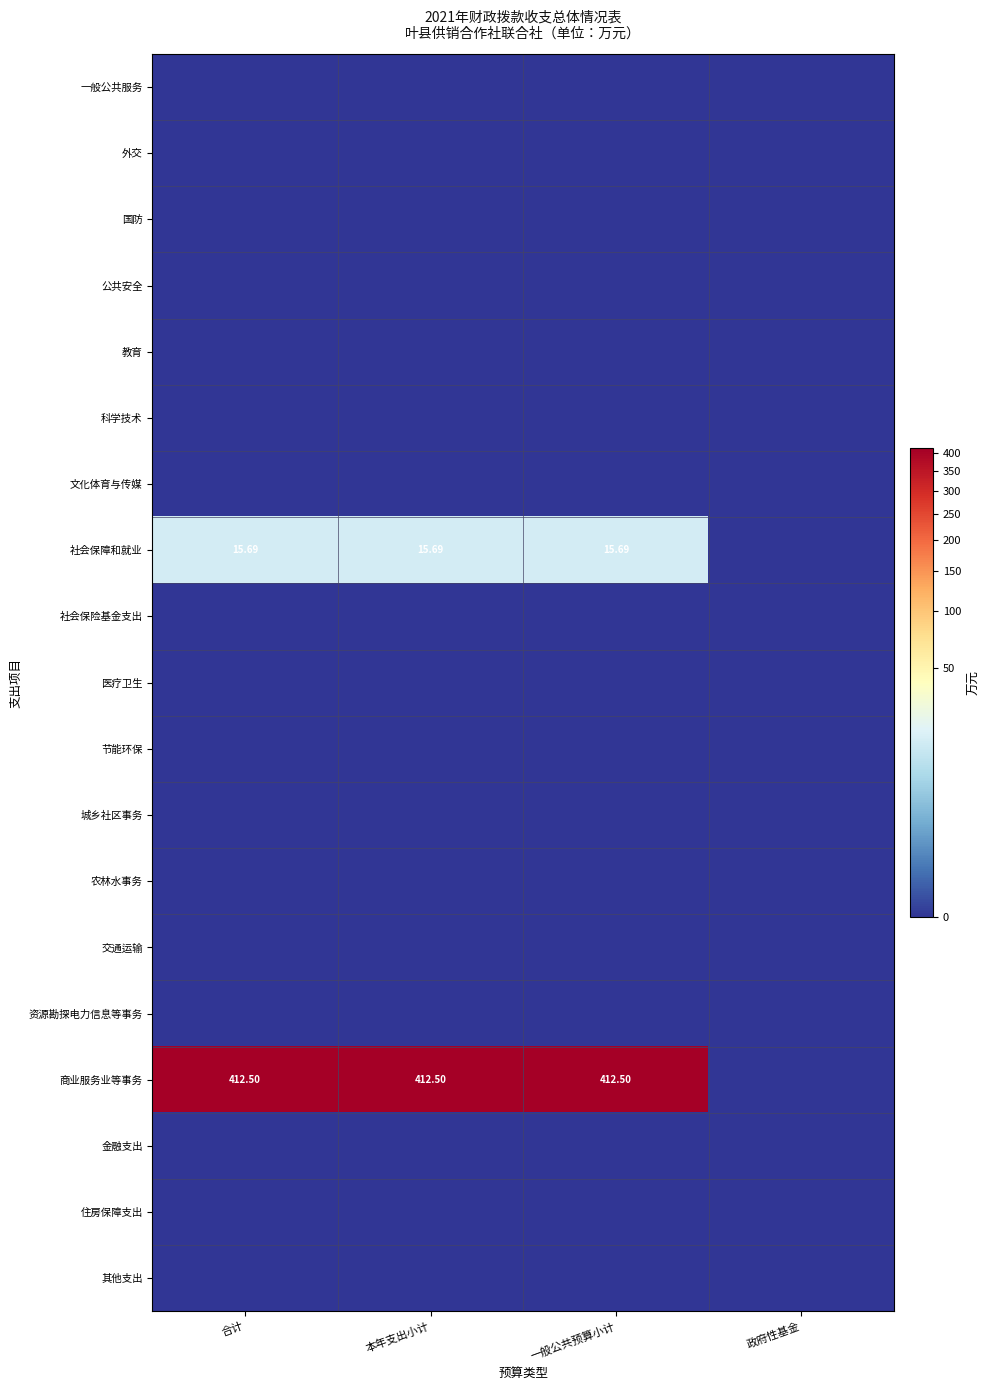

What is the total value across all series at 合计?

428.2